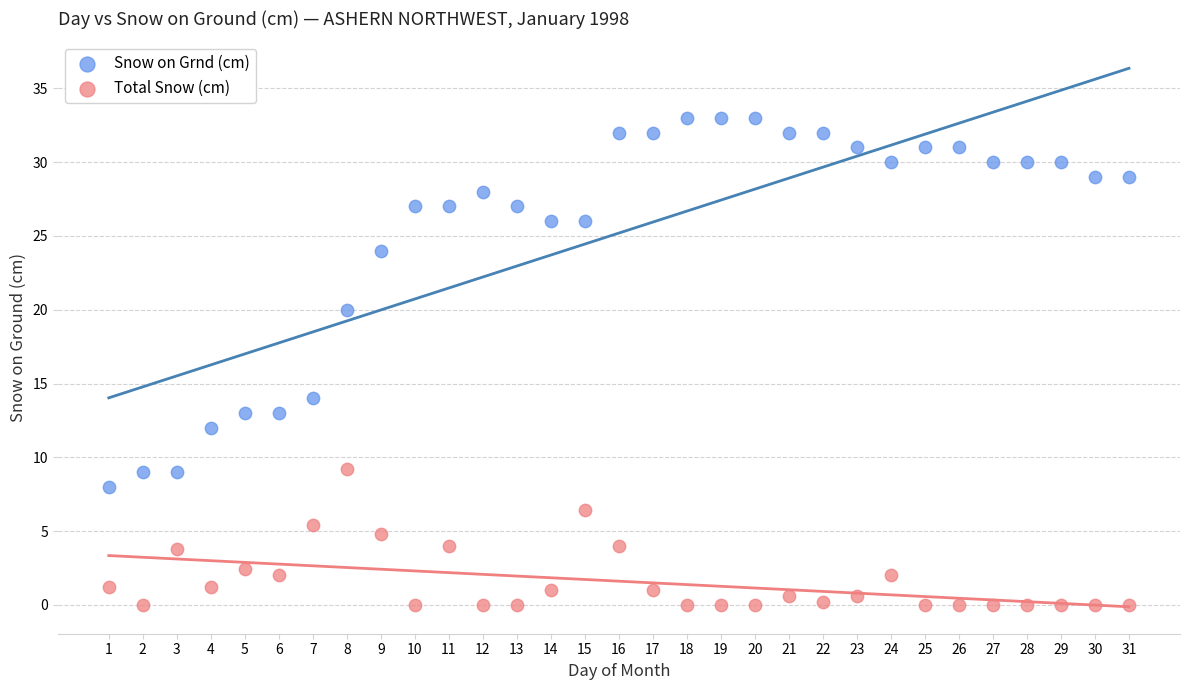

Which series contains the highest Y value?

Snow on Grnd (cm)